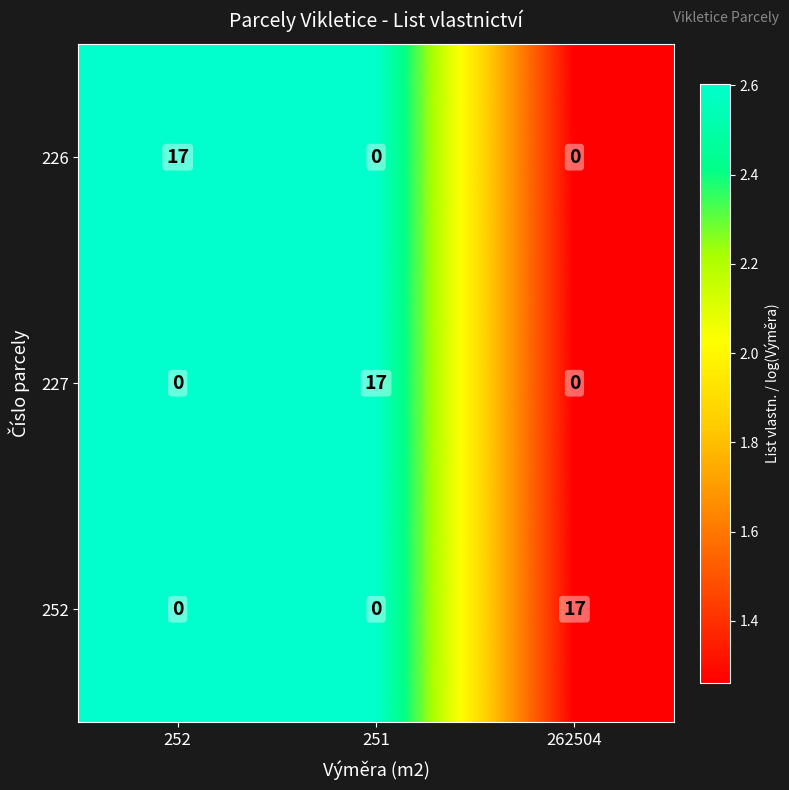

How many categories are shown in the chart?

3